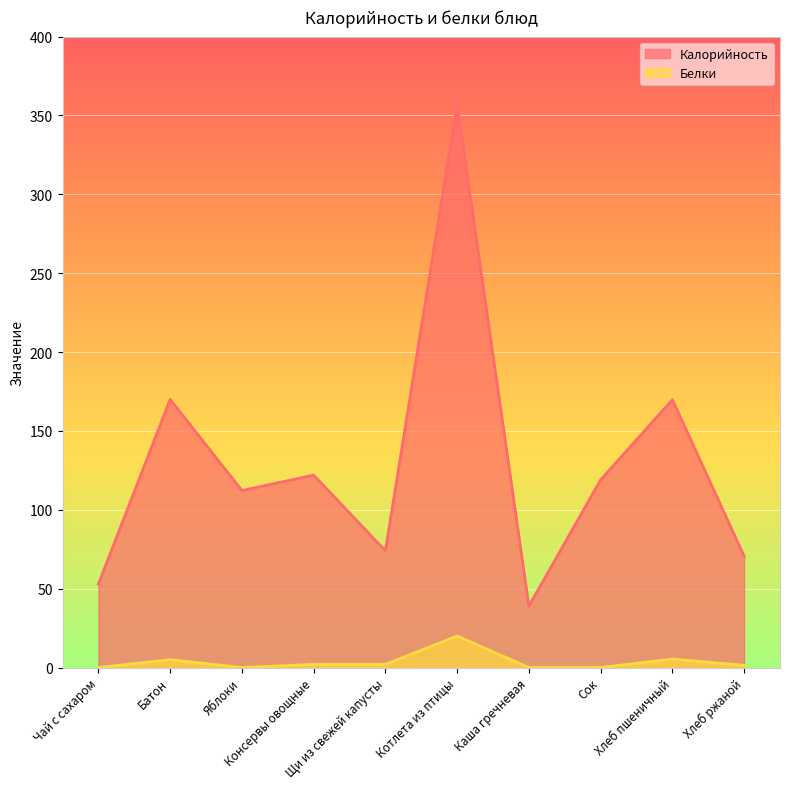

What is the spread (max minus min) of values at Каша гречневая?

39.0